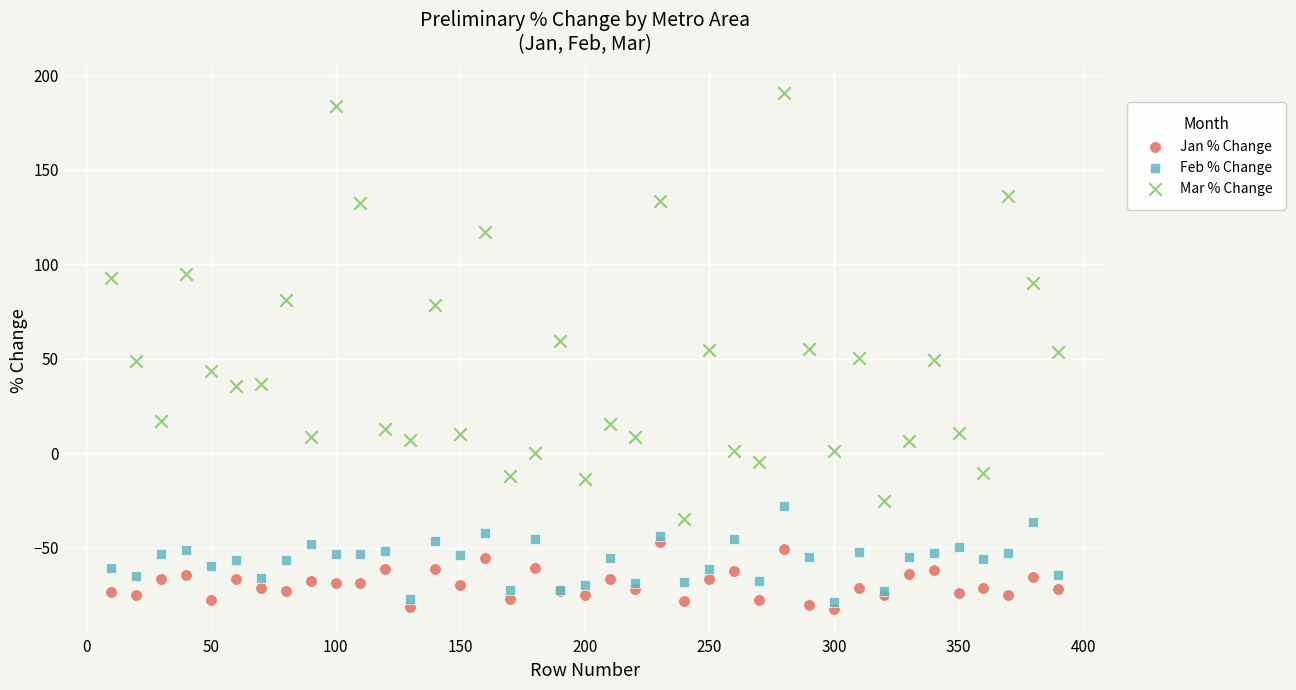

Which series reaches the maximum Y coordinate?

Mar % Change